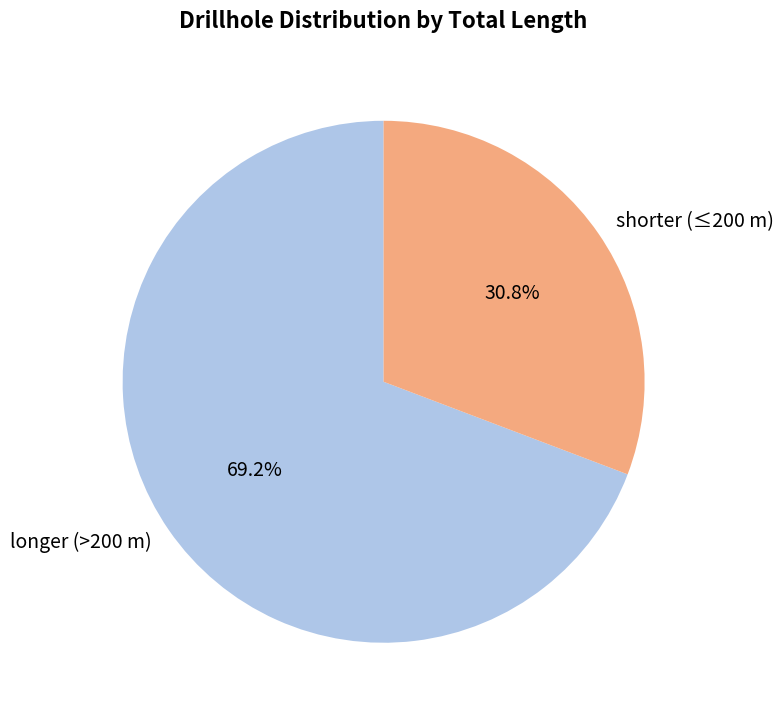

What is the ratio of the value at shorter (≤200 m) to the value at longer (>200 m)?

0.4